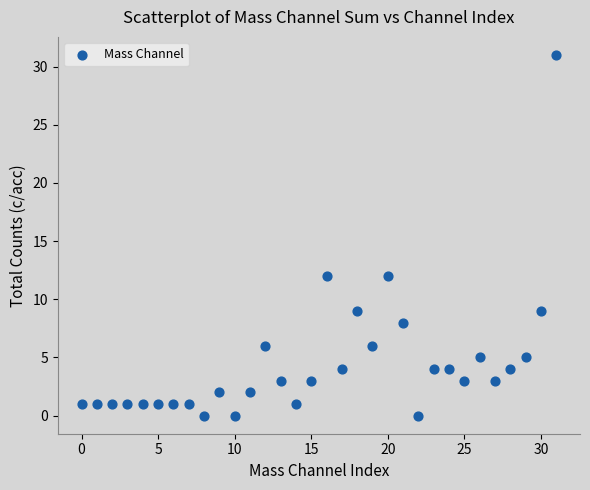

What is the range of Y values (max minus min)?

31